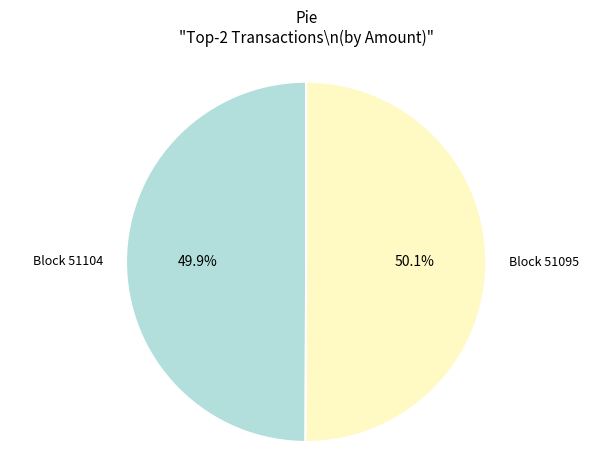

Is there any slice that represents more than half of the pie?

Yes